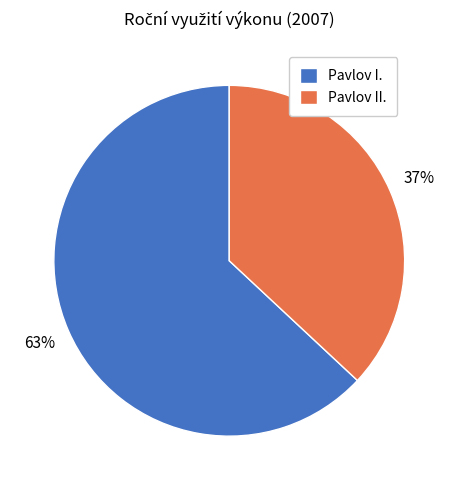

How many slices are in this pie chart?

2